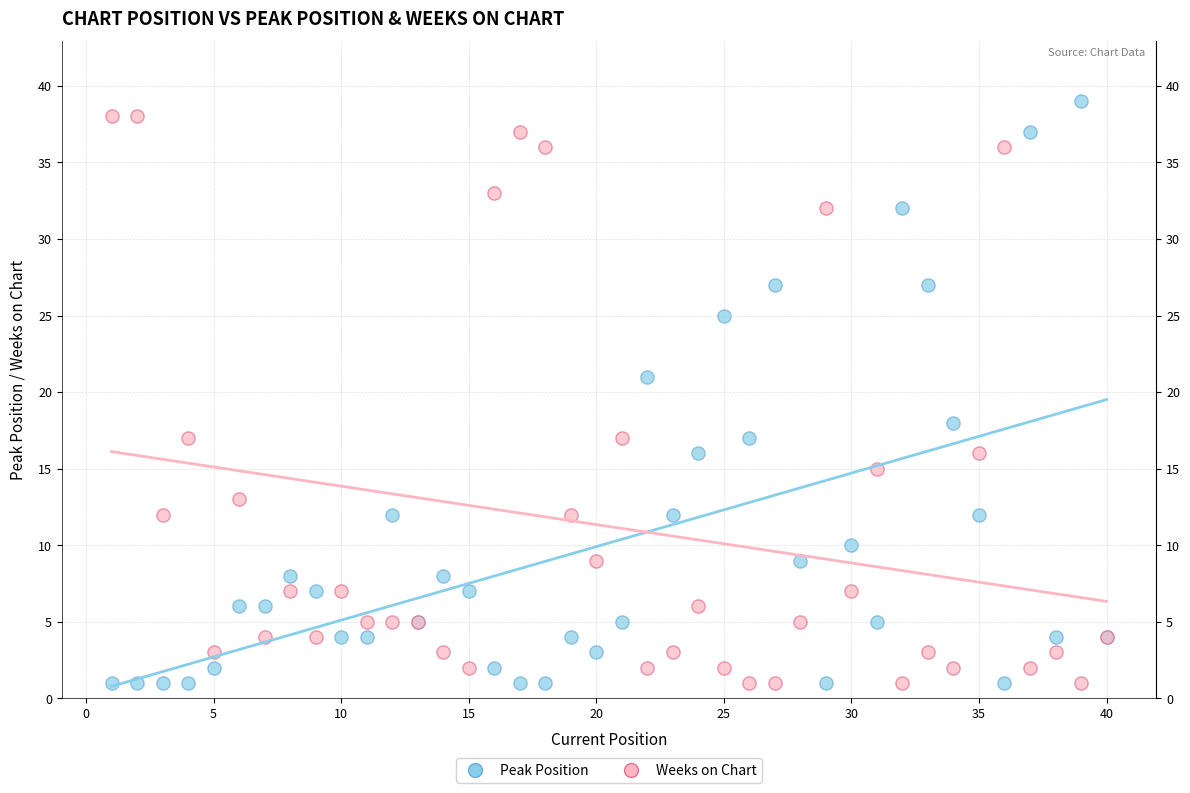

Across all series, what Y value is closest to 20?

21